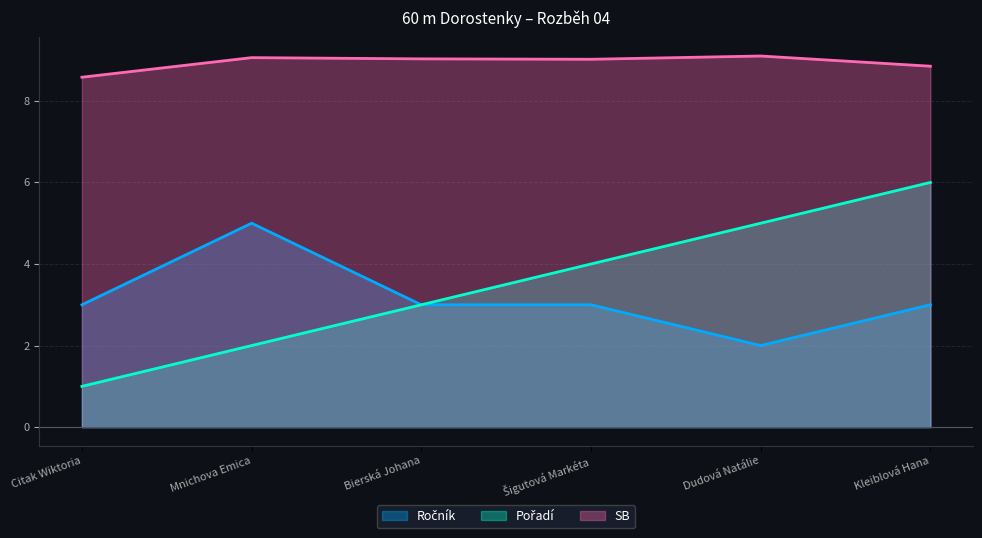

Where is the first local minimum for Ročník?

Dudová Natálie